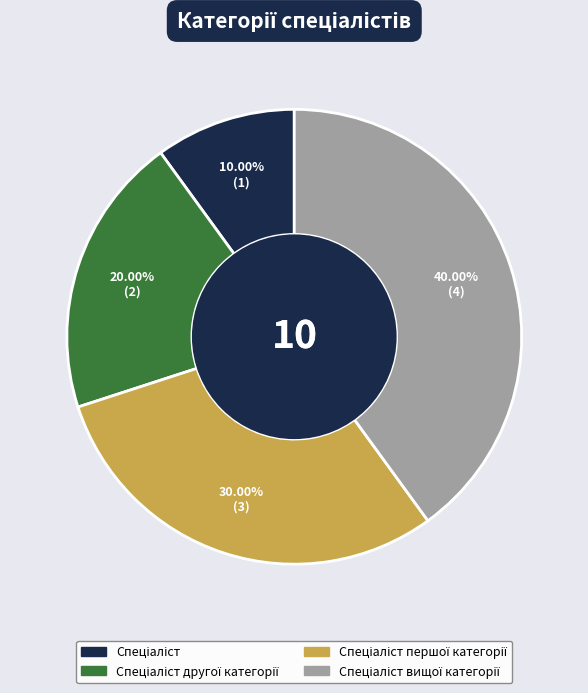

Is there a majority slice in this chart?

No